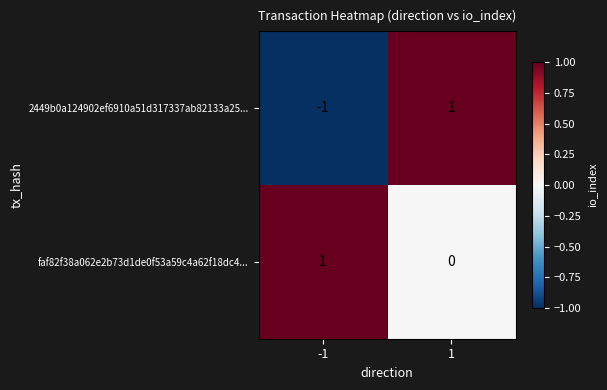

Which series has the widest spread of values?

2449b0a124902ef6910a51d317337ab82133a25...